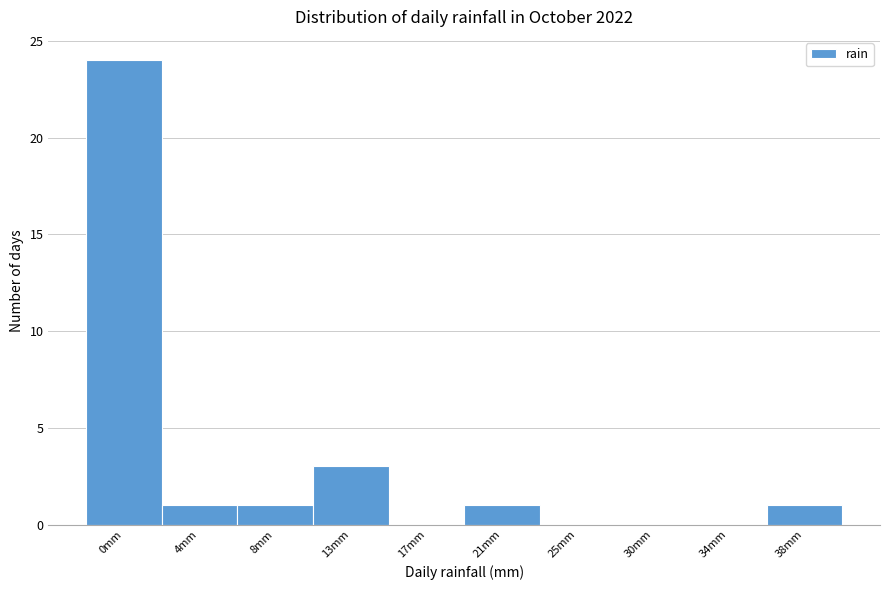

Reading left to right, what are all the values shown in this chart?

0mm=24	4mm=1	8mm=1	13mm=3	17mm=0	21mm=1	25mm=0	30mm=0	34mm=0	38mm=1